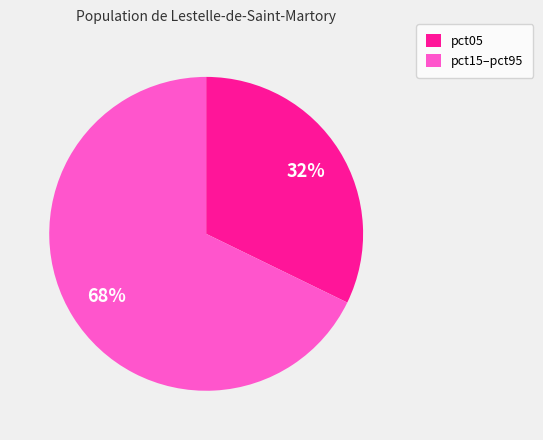

To the nearest percent, what is the difference between the largest and smallest slice percentages?

36%